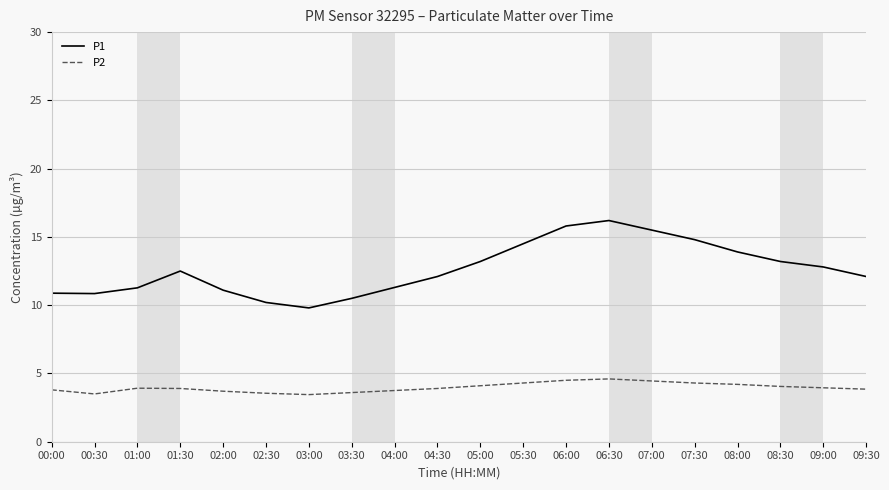

How many distinct data groups are displayed?

2